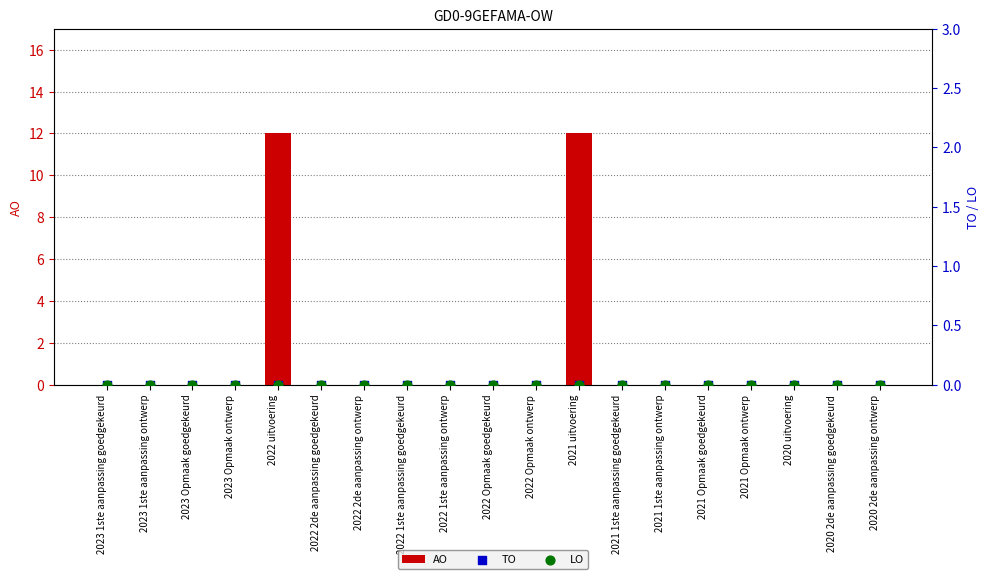

At which category is the sum across all series the highest?

2022 uitvoering